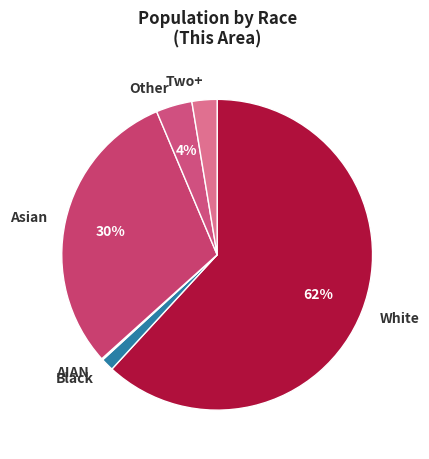

True or false: Other accounts for 4% of the total.

True